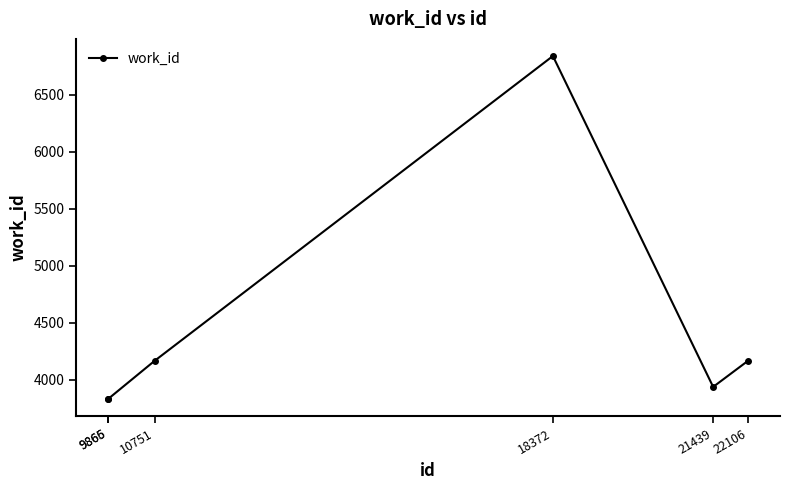

What is the maximum value shown in the chart?

6842